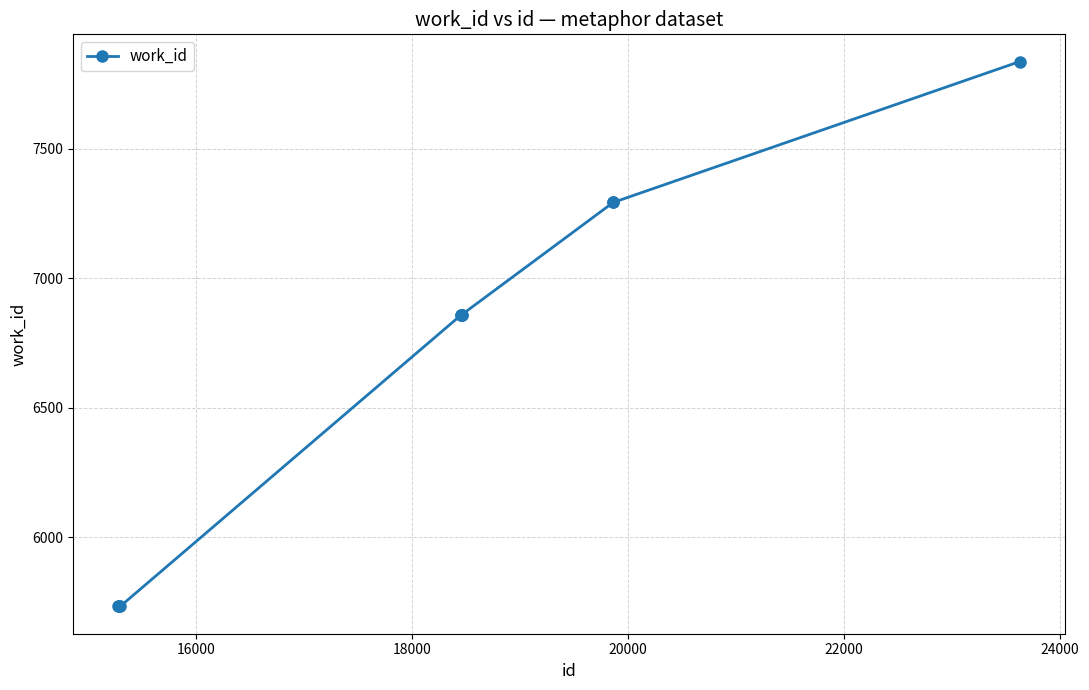

What is the value of the 8th point from the left?

7293